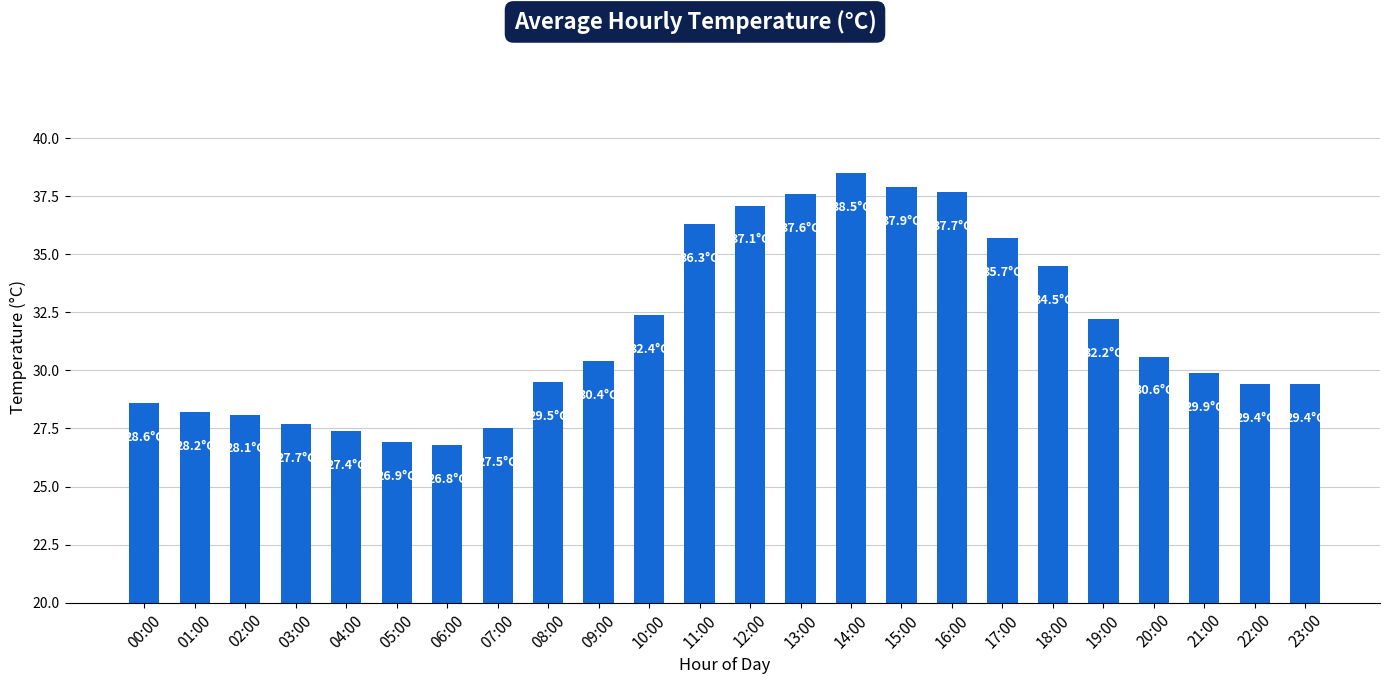

Is it true that the value at 12:00 is 60.1?

False